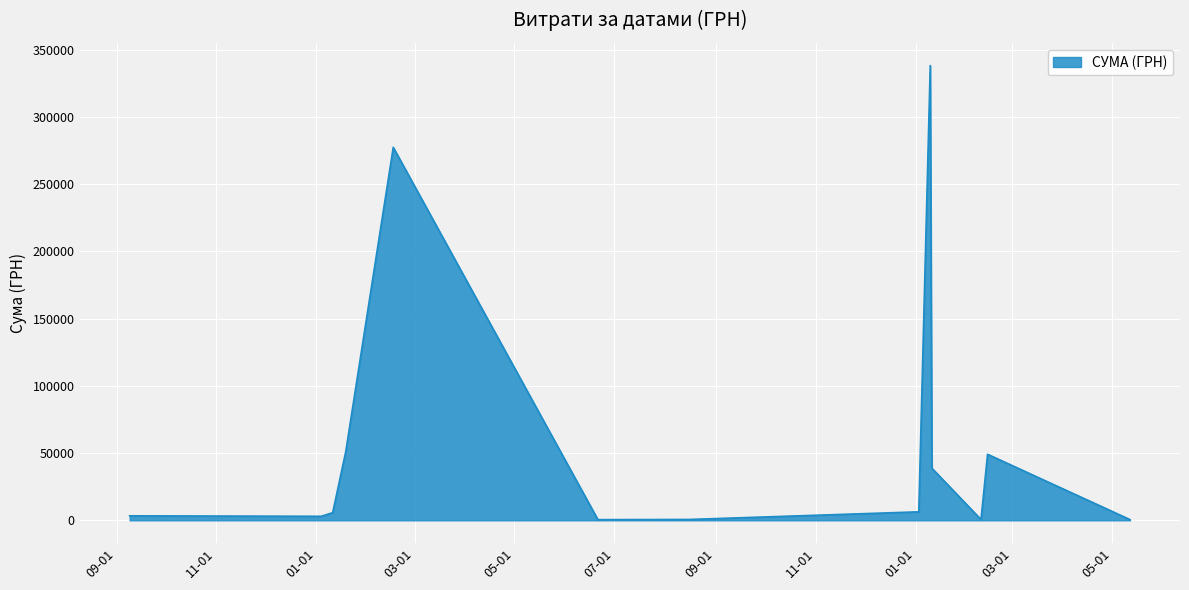

What is the difference between the maximum and minimum values?

337582.9